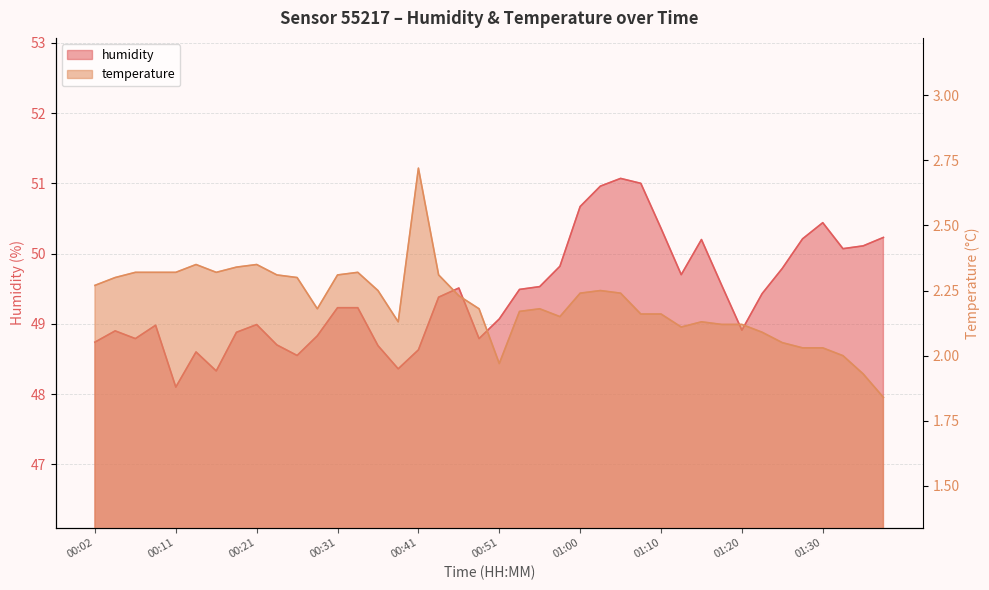

Which series changed the most between 00:31 and 01:00?

humidity